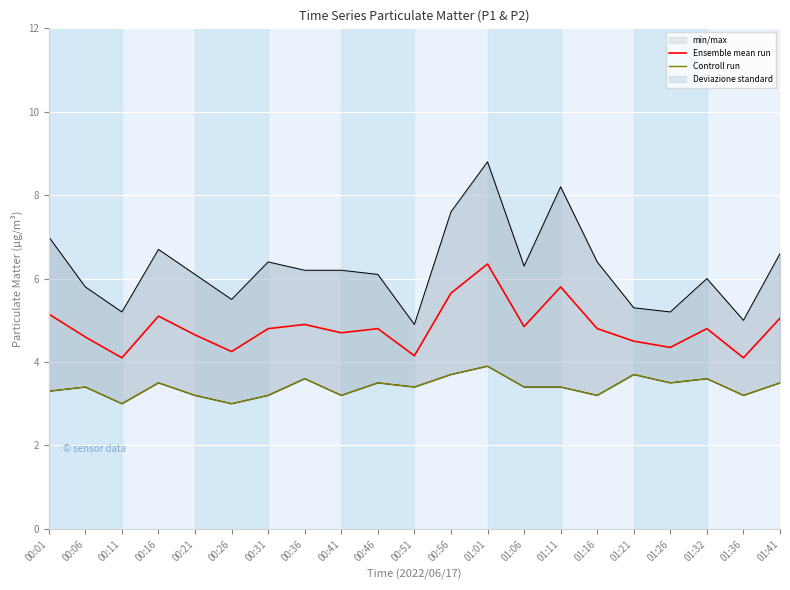

What is the label of the 4th point from the right?

01:26